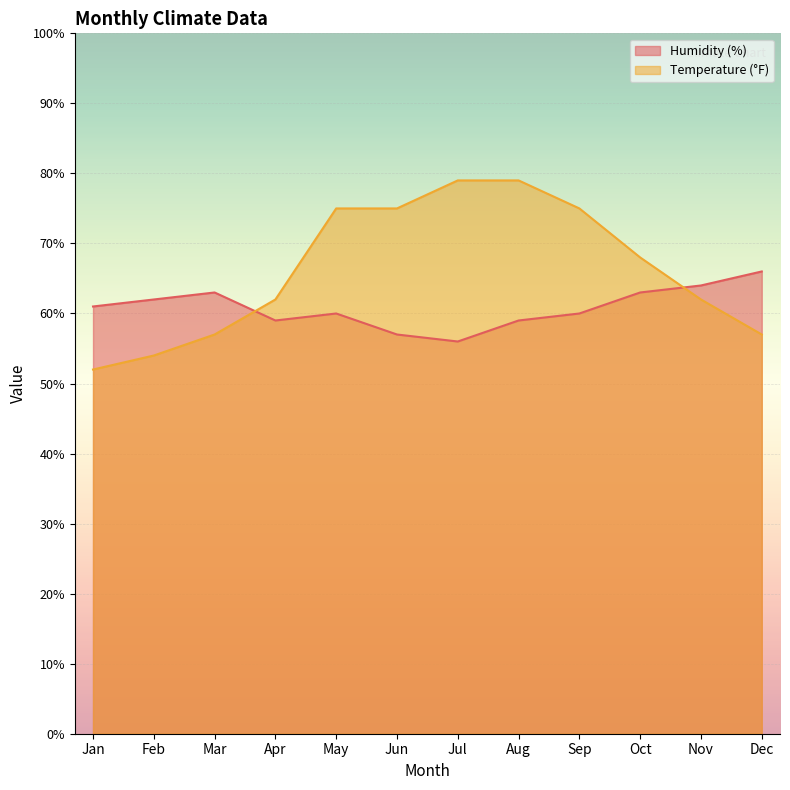

Between Feb and May, which is larger?

Feb